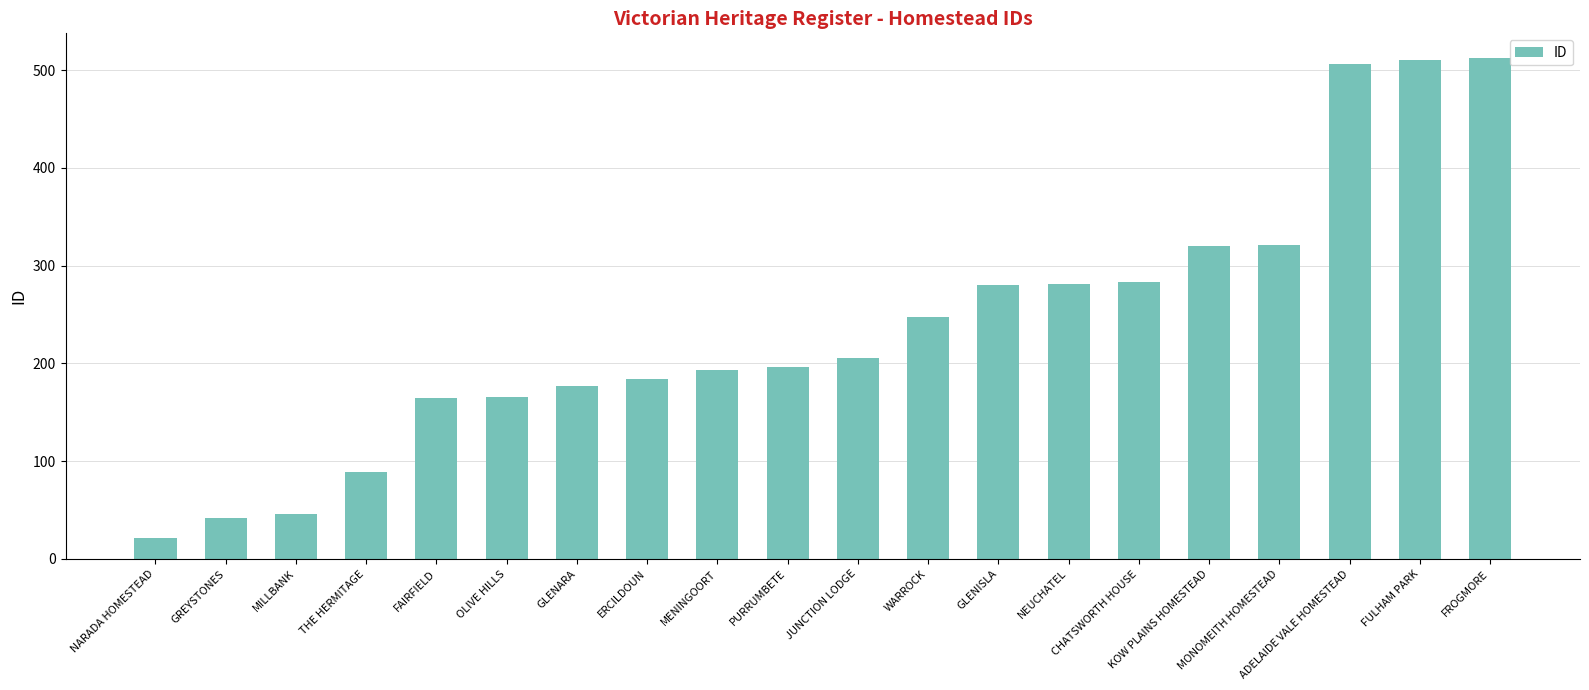

True or false: the data shows 283 at CHATSWORTH HOUSE.

True